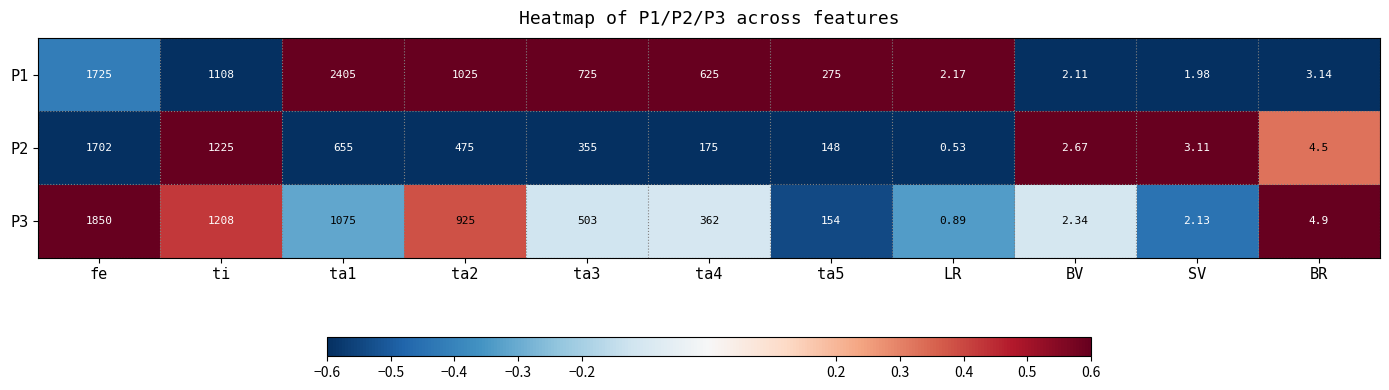

At which label does P1 reach its minimum?

SV